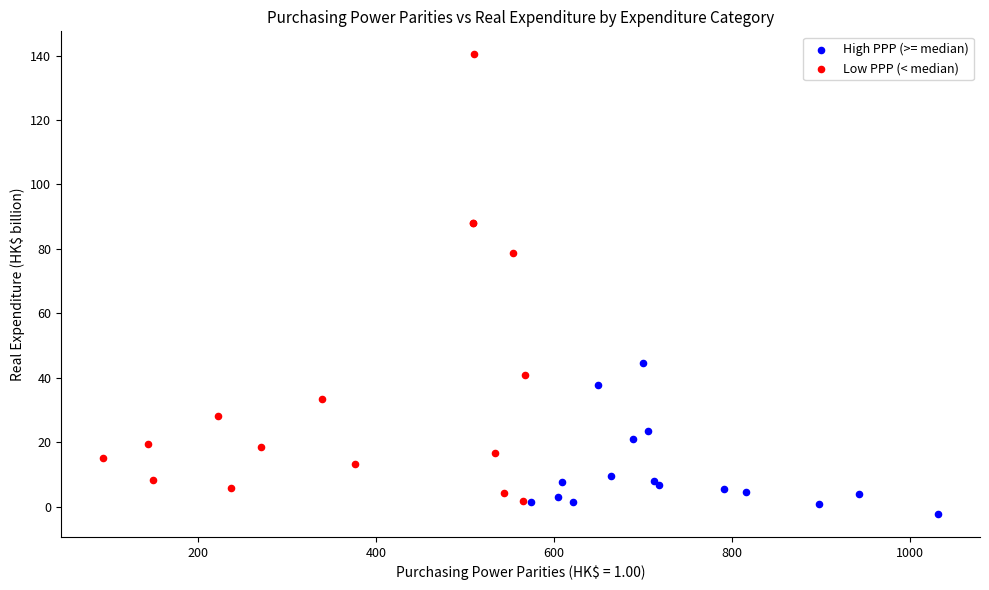

Which series reaches the maximum Y coordinate?

Low PPP (< median)